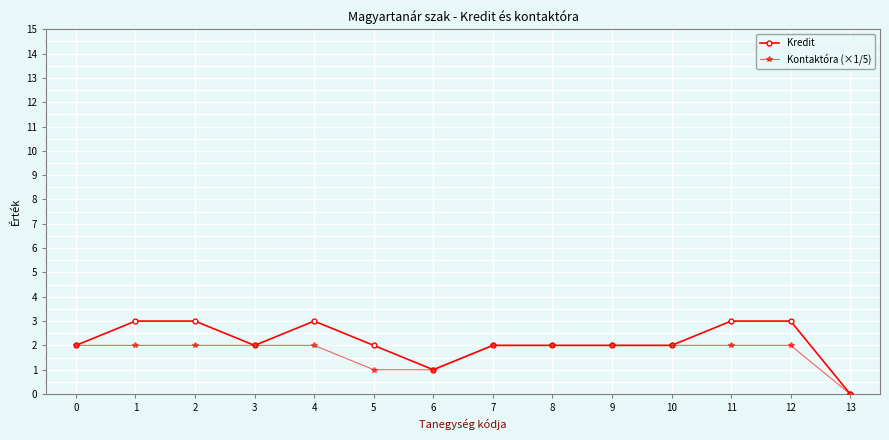

Between 1 and 13, which series saw the biggest shift?

Kredit